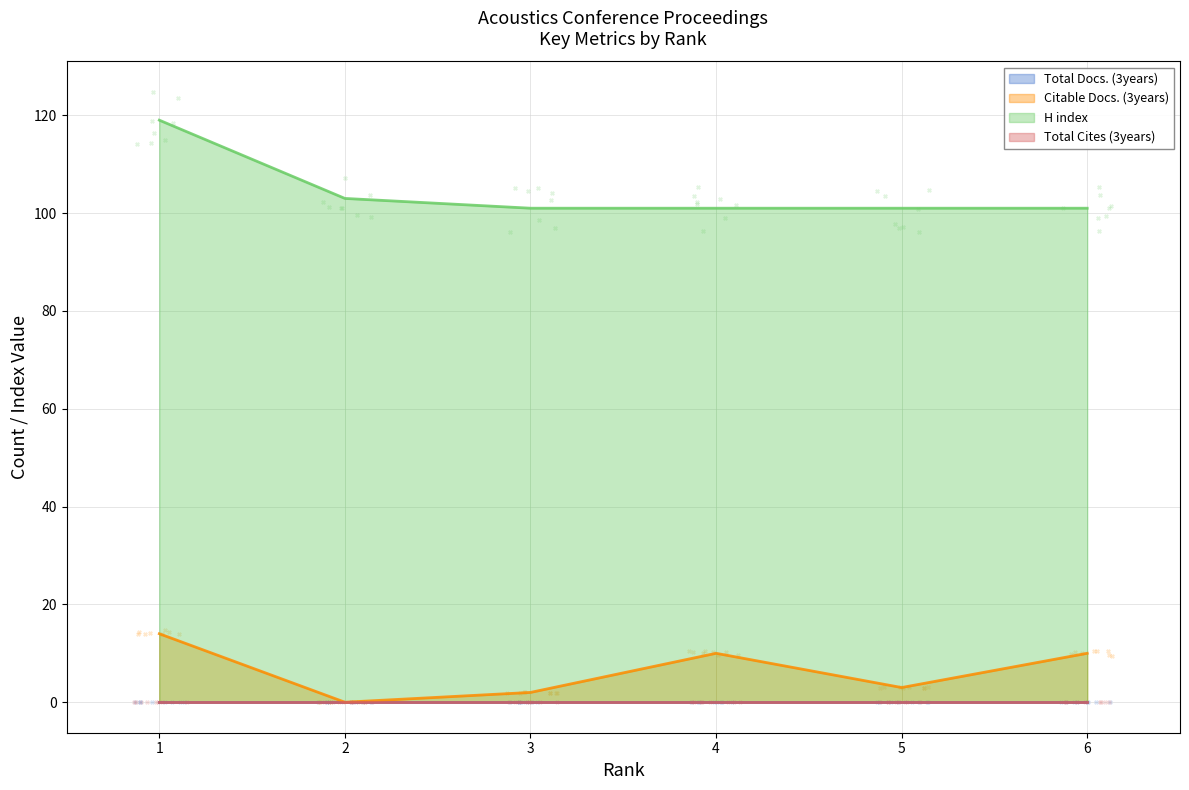

At how many categories does at least one series exceed 46?

6